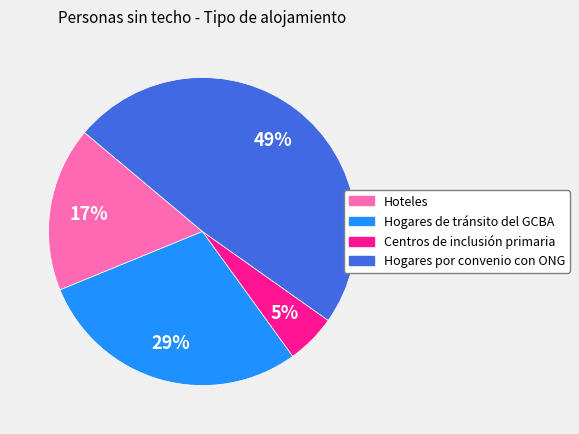

Combined, do Hogares de tránsito del GCBA and Hogares por convenio con ONG account for over 50%?

Yes